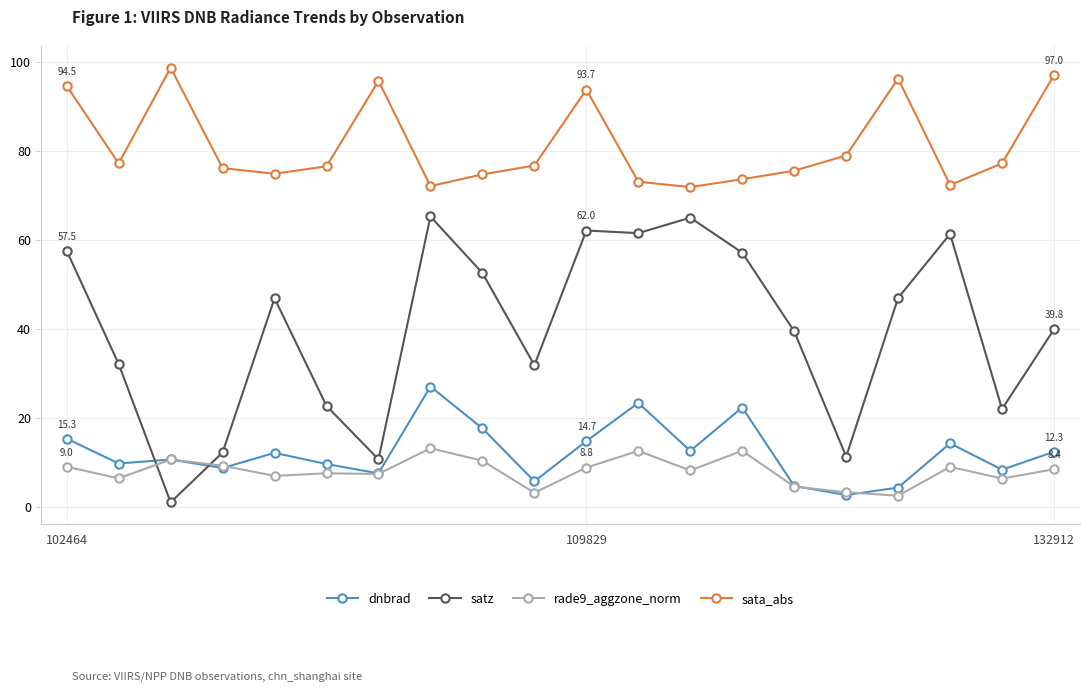

True or false: satz has more than 1 interior local peaks.

True